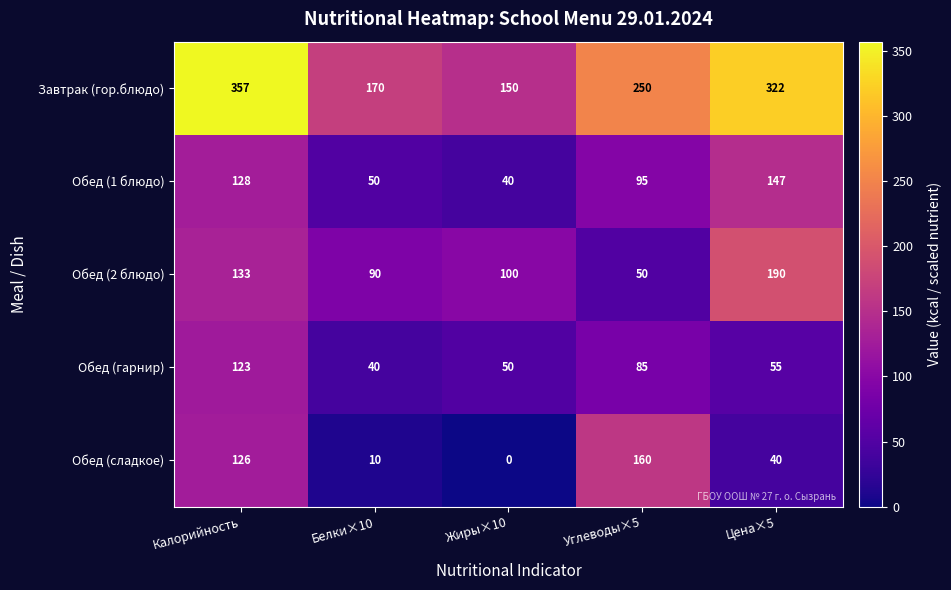

Reading left to right, what are all the values shown in this chart?

Завтрак (гор.блюдо): Калорийность=357	Белки×10=170	Жиры×10=150	Углеводы×5=250	Цена×5=322
Обед (1 блюдо): Калорийность=128	Белки×10=50	Жиры×10=40	Углеводы×5=95	Цена×5=147
Обед (2 блюдо): Калорийность=133	Белки×10=90	Жиры×10=100	Углеводы×5=50	Цена×5=190
Обед (гарнир): Калорийность=123	Белки×10=40	Жиры×10=50	Углеводы×5=85	Цена×5=55
Обед (сладкое): Калорийность=126	Белки×10=10	Жиры×10=0	Углеводы×5=160	Цена×5=40